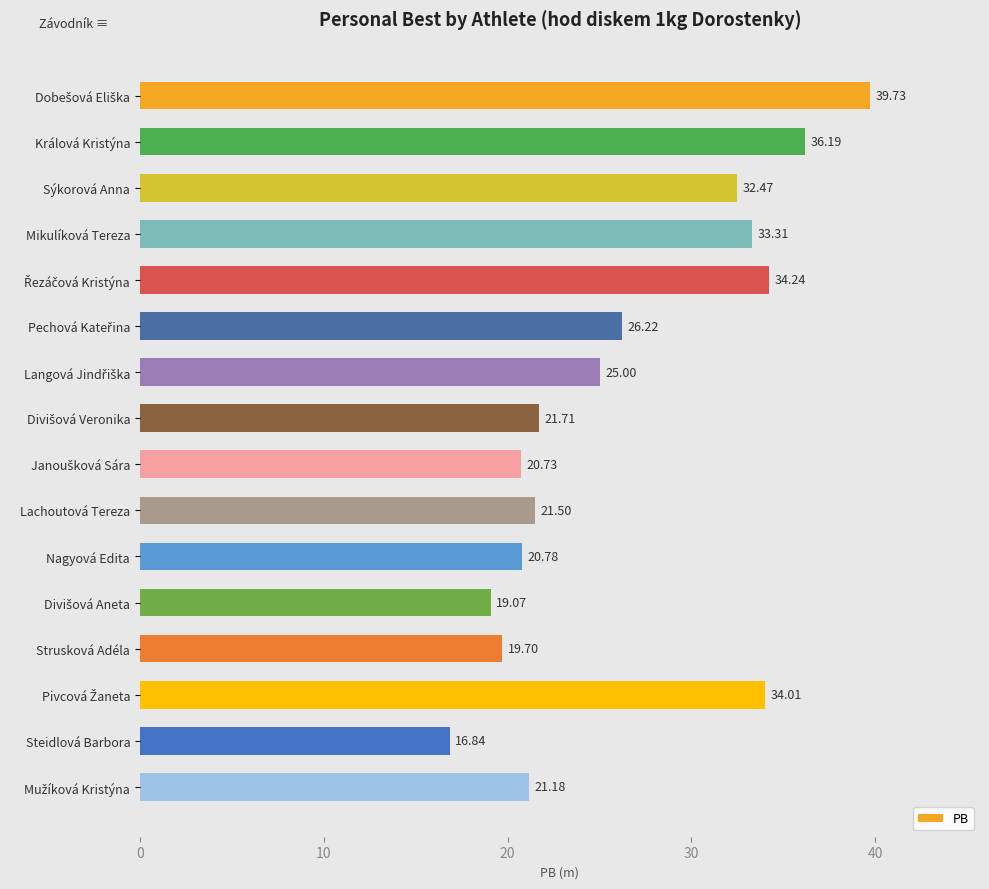

What is the minimum value shown in the chart?

16.8